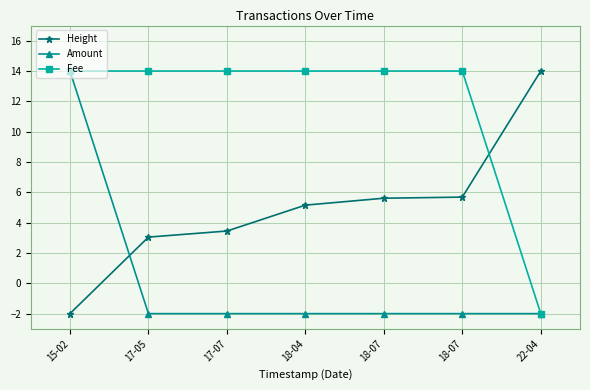

What is the value of the Fee point at the 2nd from the left?

14.0